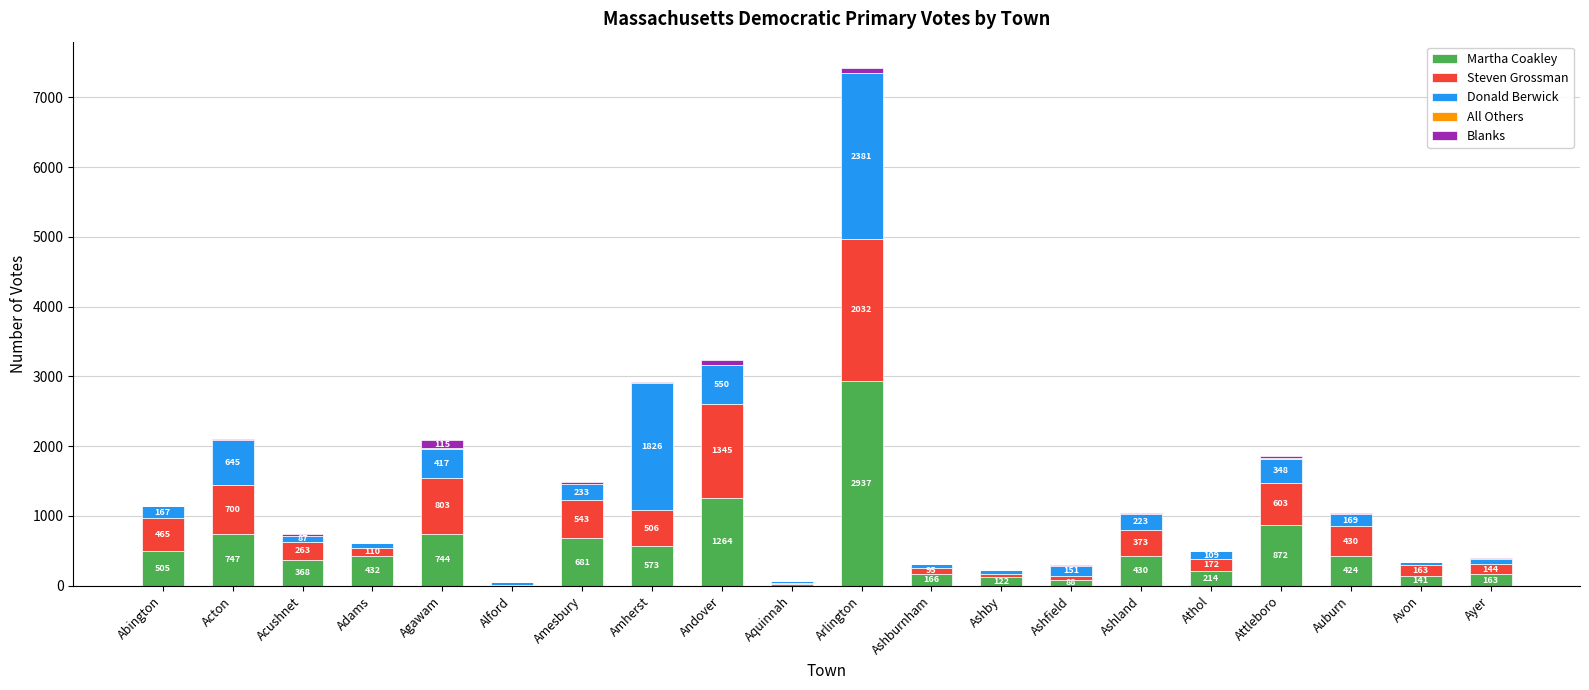

At which label does Martha Coakley reach its peak?

Arlington